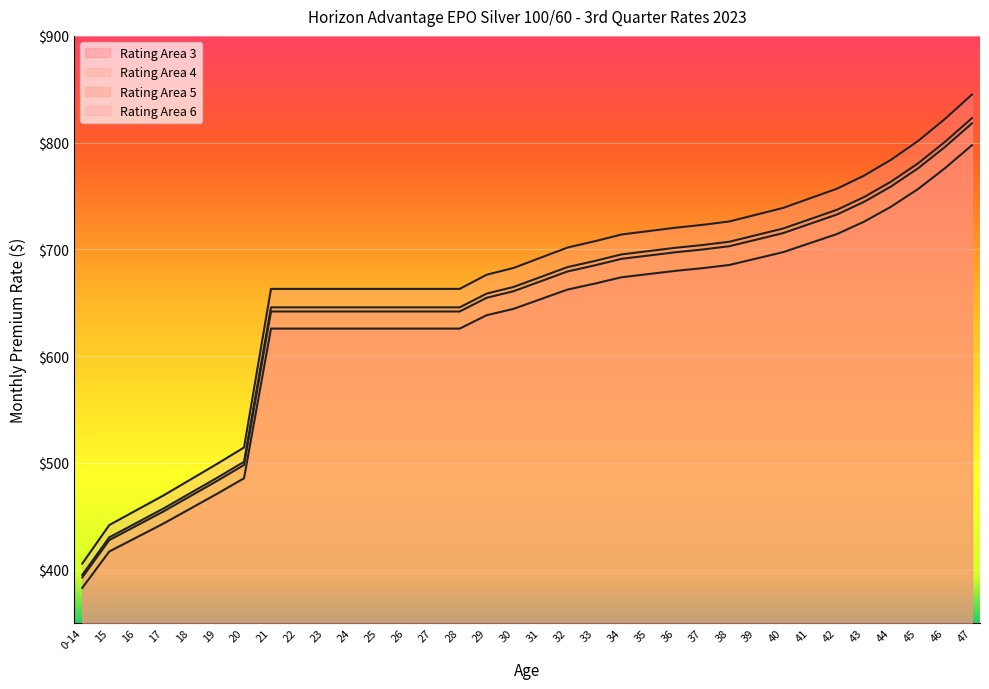

True or false: Rating Area 5 has a value of 910.9 at 29.

False